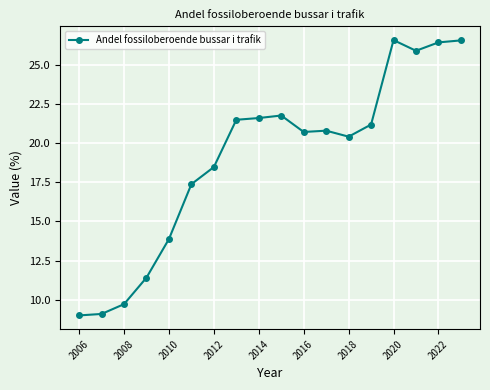

What is the sum of all values?

342.6